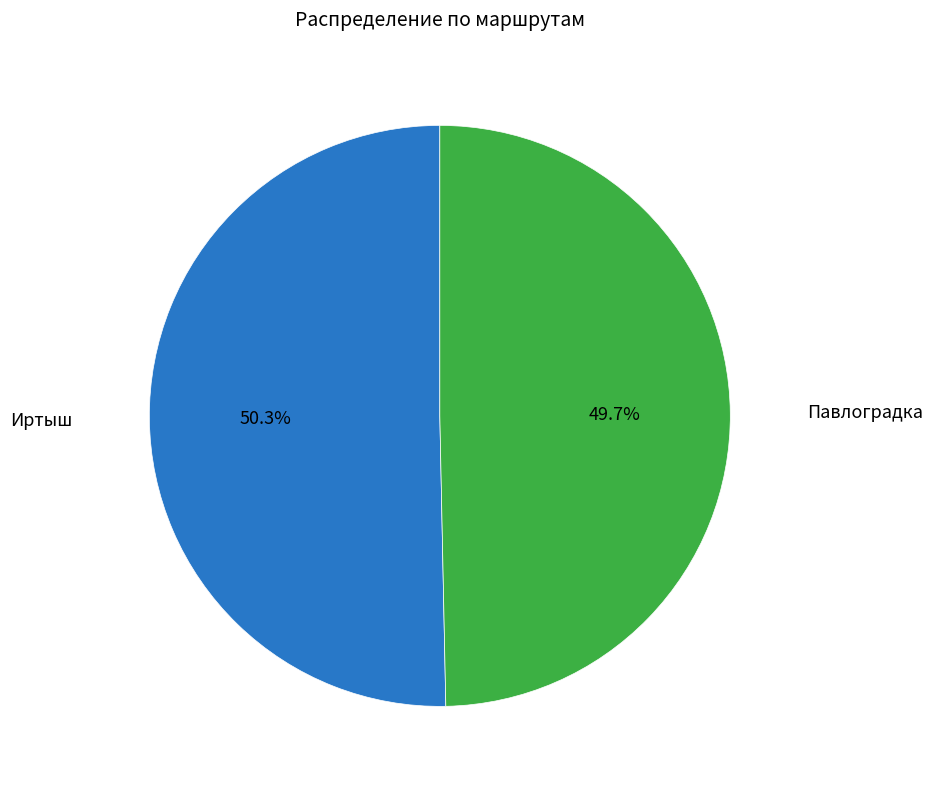

Which slice is the largest?

Иртыш